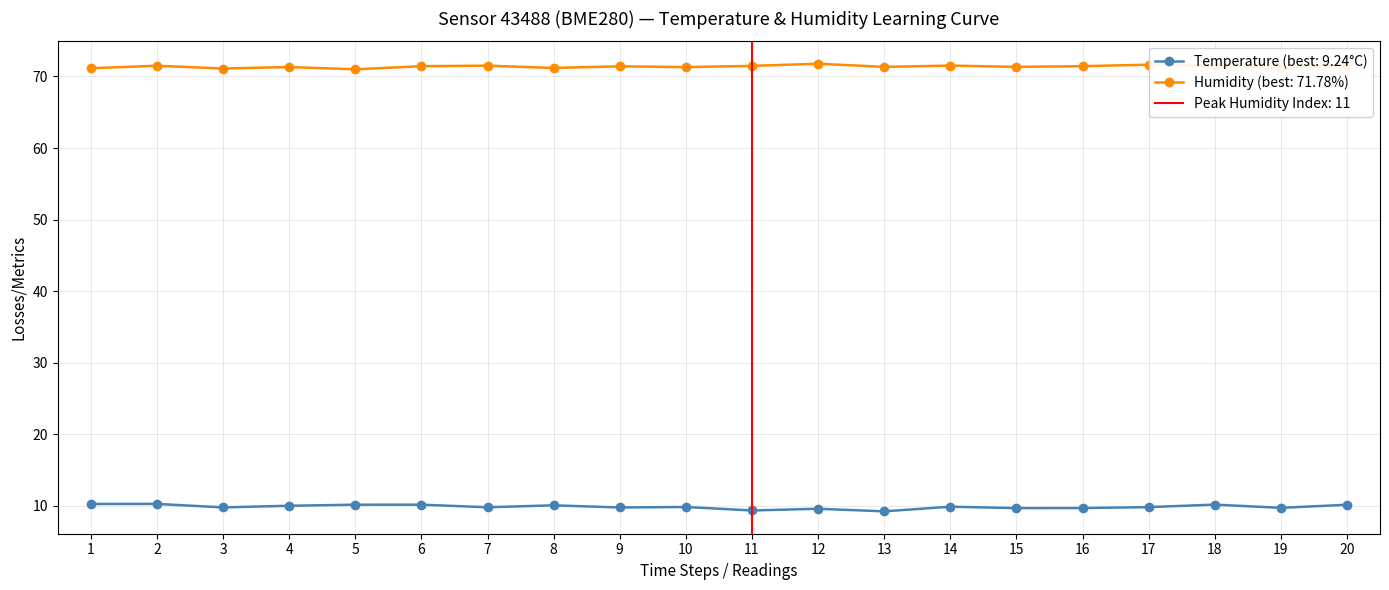

Reading left to right, what are all the values shown in this chart?

temperature: 10.3	10.3	9.8	10.0	10.2	10.2	9.8	10.1	9.8	9.8	9.4	9.6	9.2	9.9	9.7	9.7	9.8	10.2	9.7	10.2
humidity: 71.2	71.5	71.1	71.3	71.0	71.4	71.5	71.2	71.4	71.3	71.5	71.8	71.3	71.5	71.3	71.4	71.7	71.5	71.2	71.7